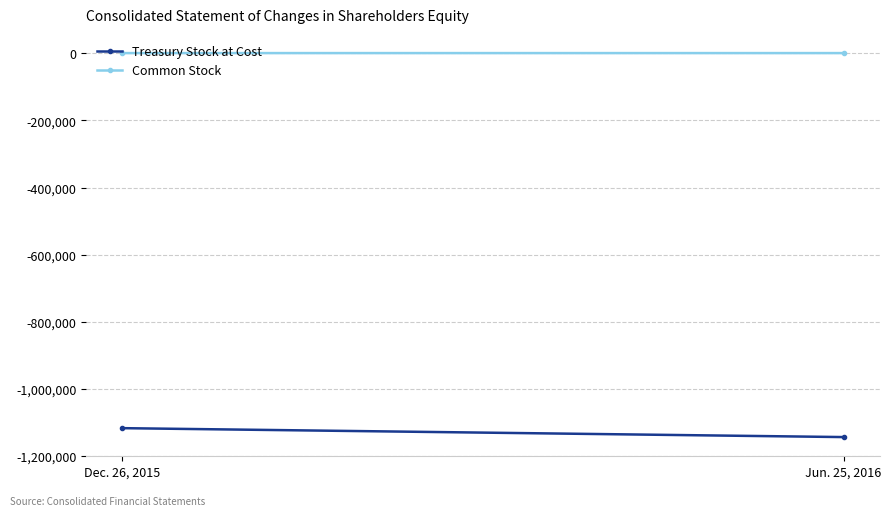

List the series in order of their peak value, highest first.

Common Stock, Treasury Stock at Cost